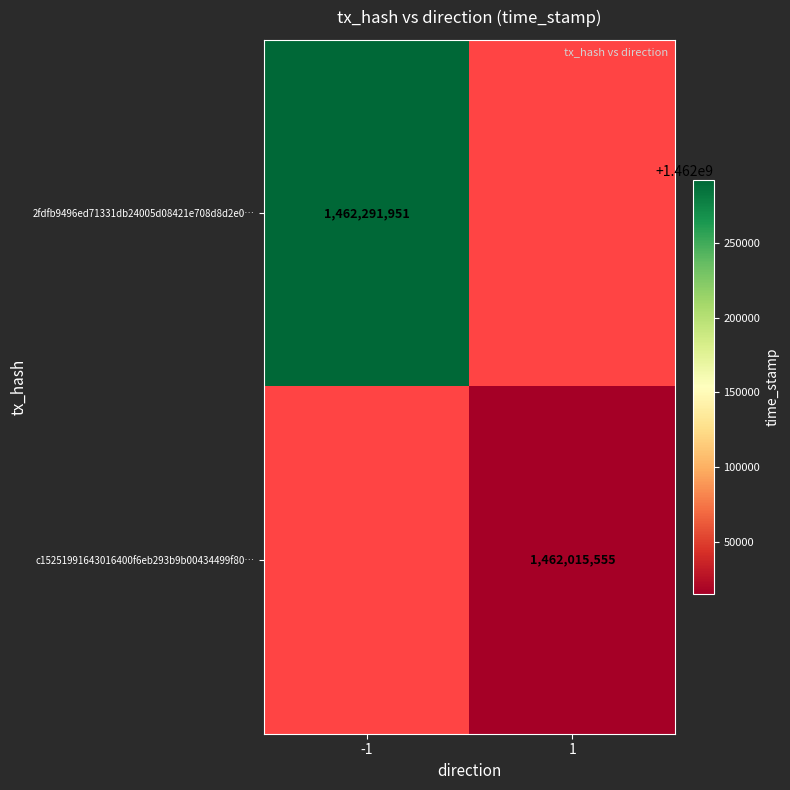

The value of 2fdfb9496ed71331db24005d08421e708d8d2e0… at -1 is 575335187. True or false?

False